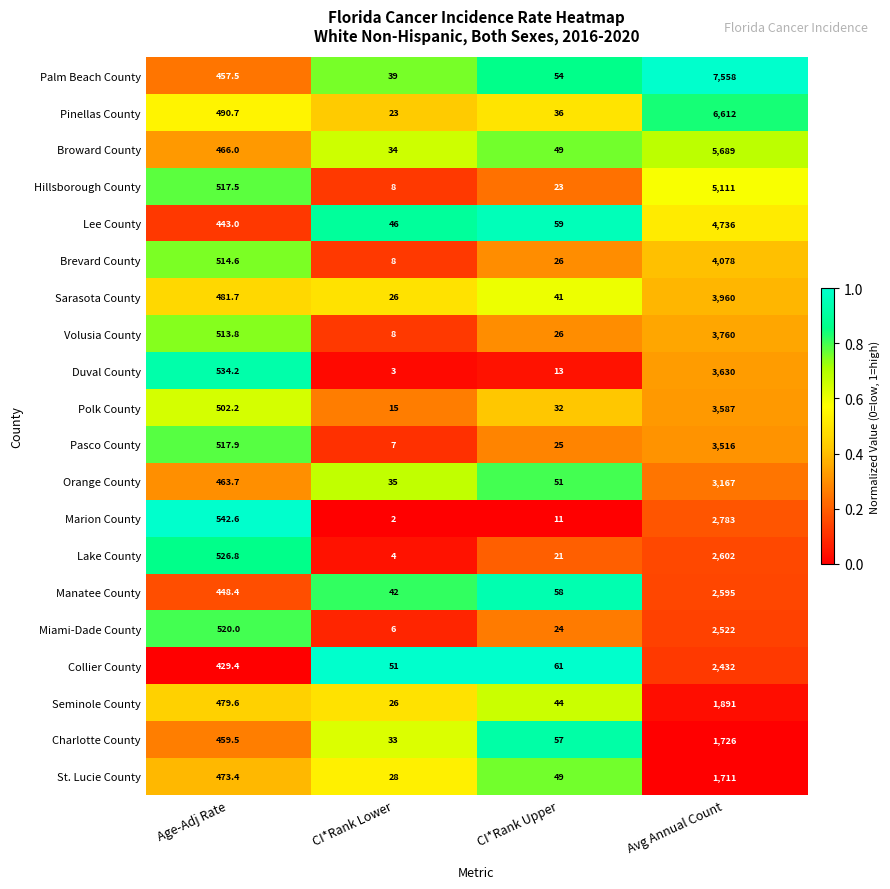

Is the value of Palm Beach County at CI*Rank Lower greater than the value of Orange County at CI*Rank Lower?

Yes